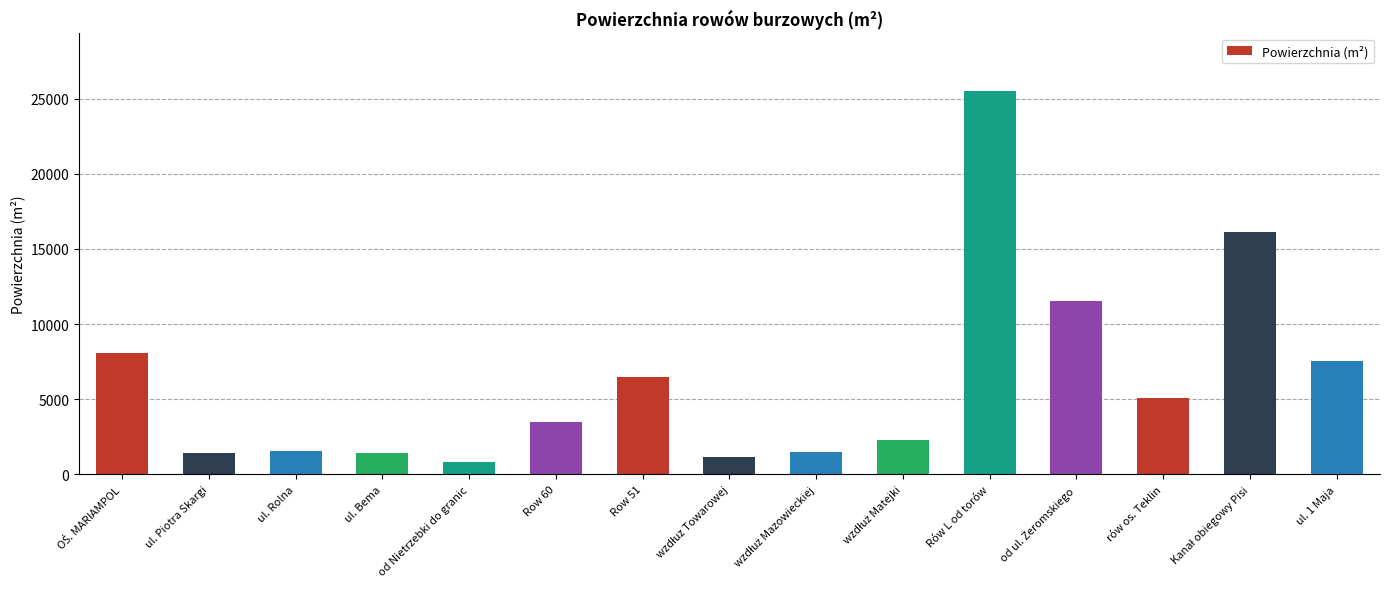

What is the change in value from od Nietrzebki do granic to rów os. Teklin?

+4205